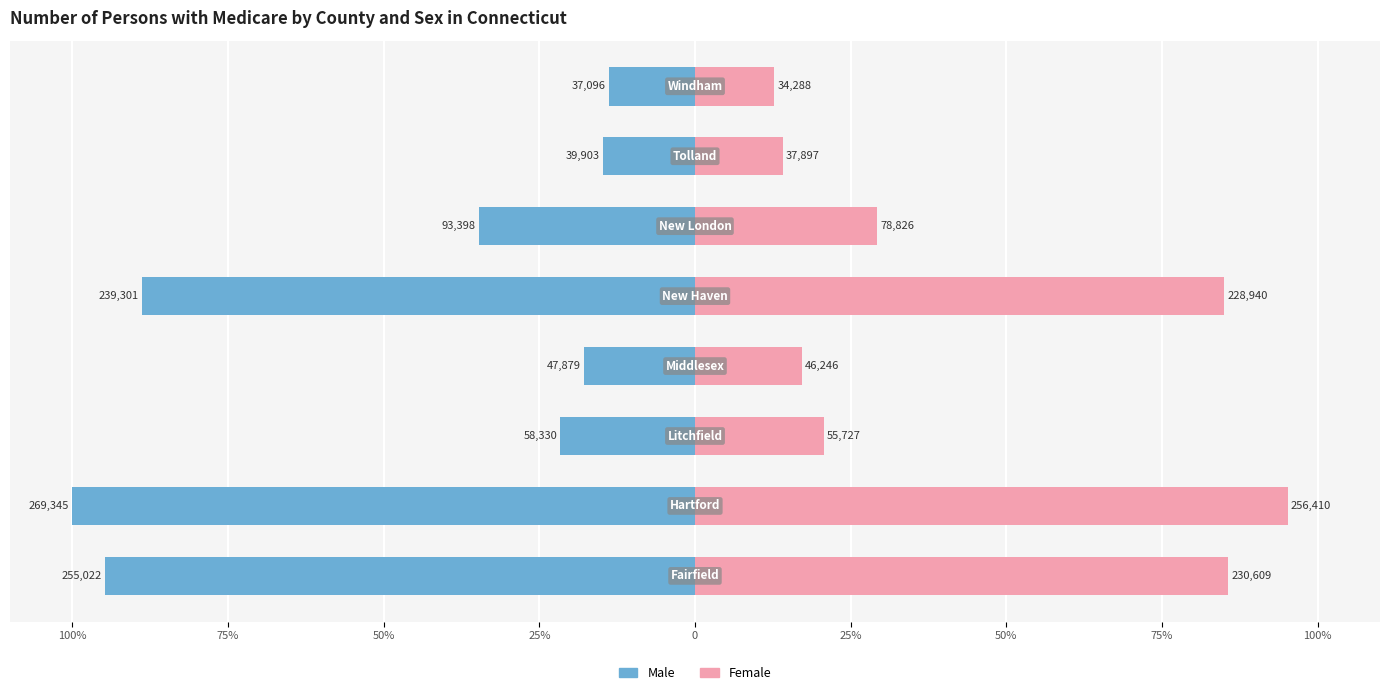

At 25%, list the series in order from smallest to largest.

Male, Female